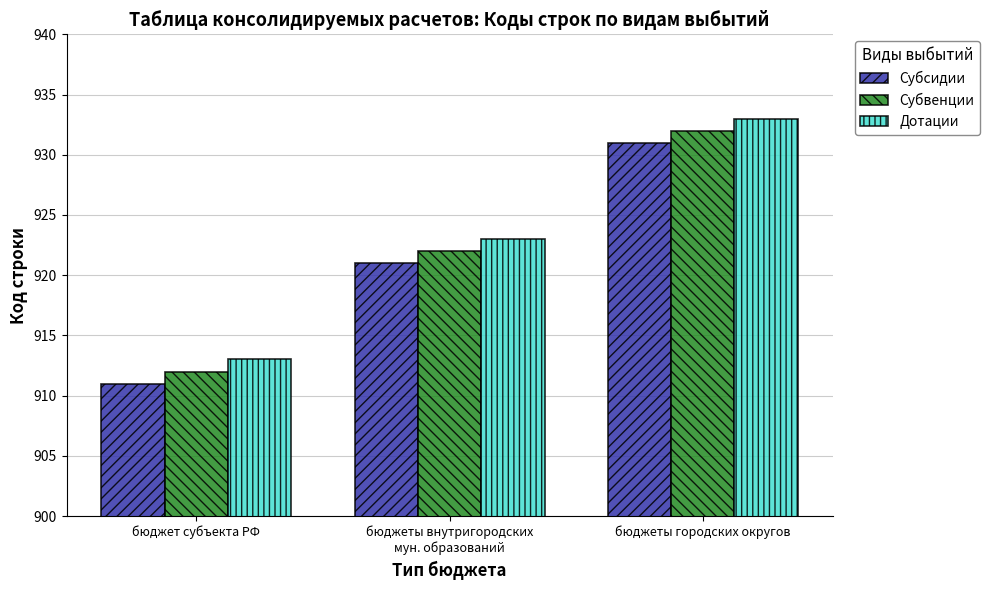

Reading right to left, what are all the values shown in this chart?

Субсидии: 931	921	911
Субвенции: 932	922	912
Дотации: 933	923	913